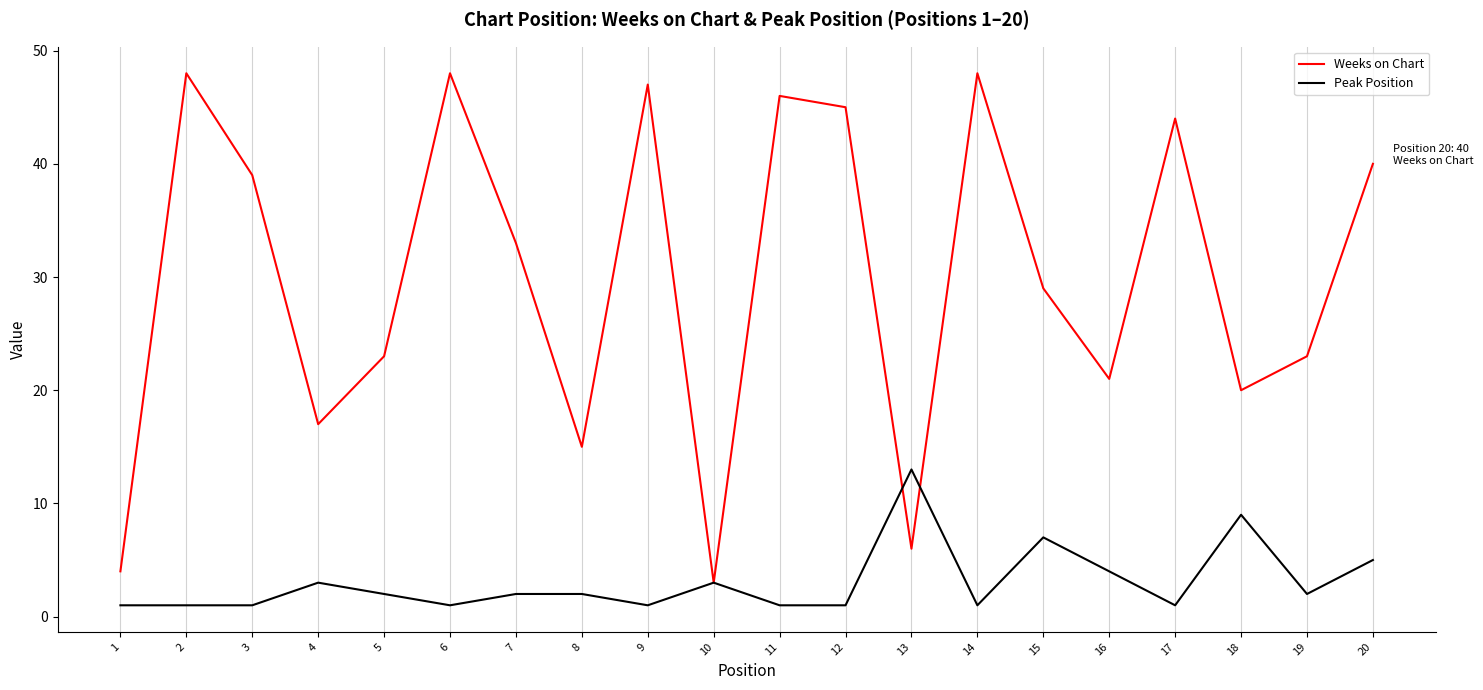

Which series has the widest spread of values?

Weeks on Chart